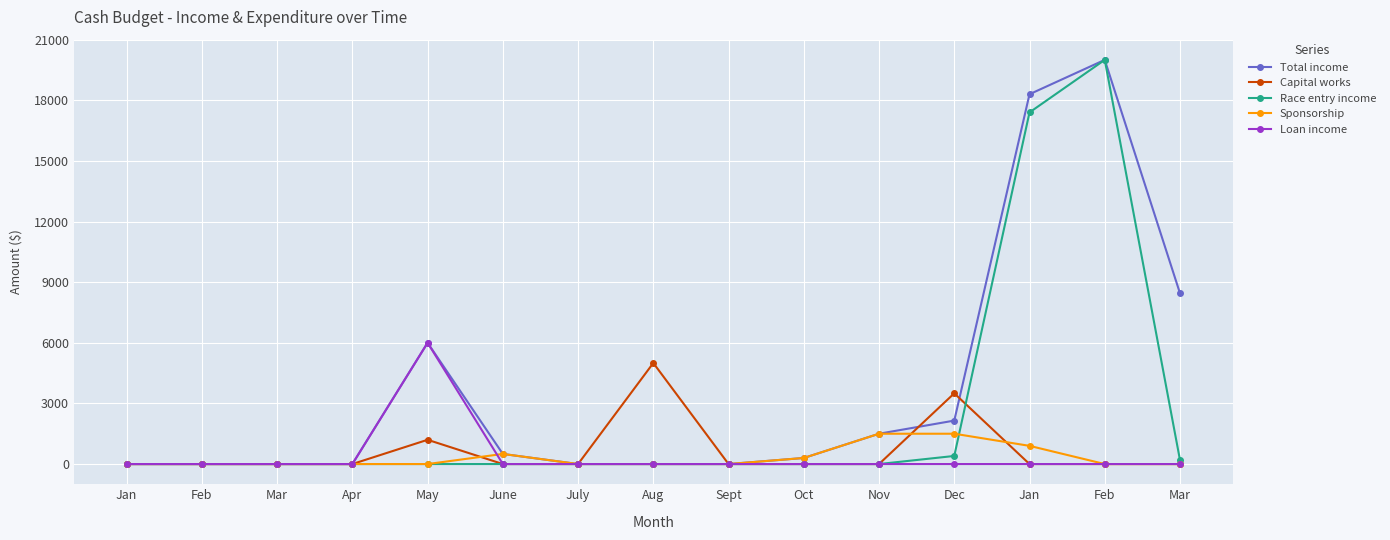

True or false: Race entry income and Loan income intersect in this chart.

False